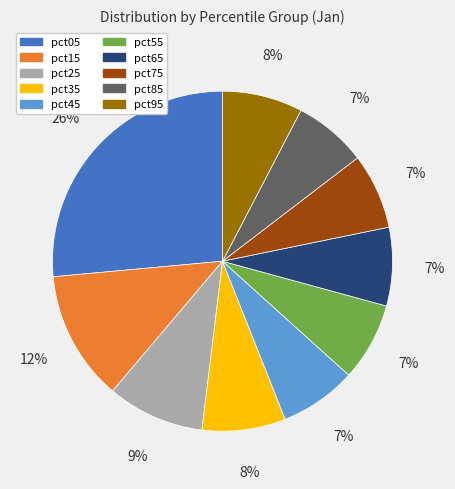

What is the largest slice in the pie chart?

pct05